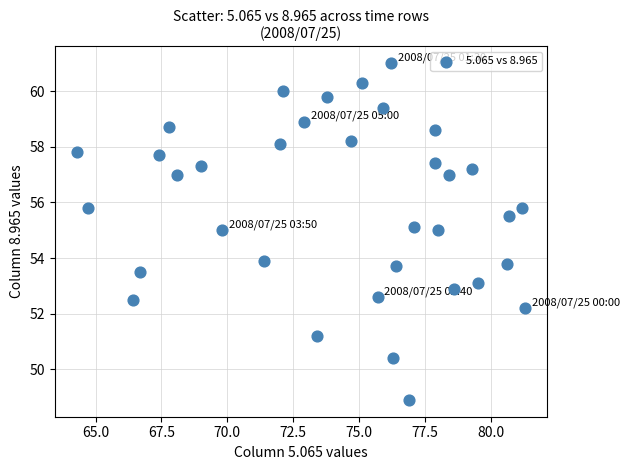

What is the range of Y values (max minus min)?

12.1